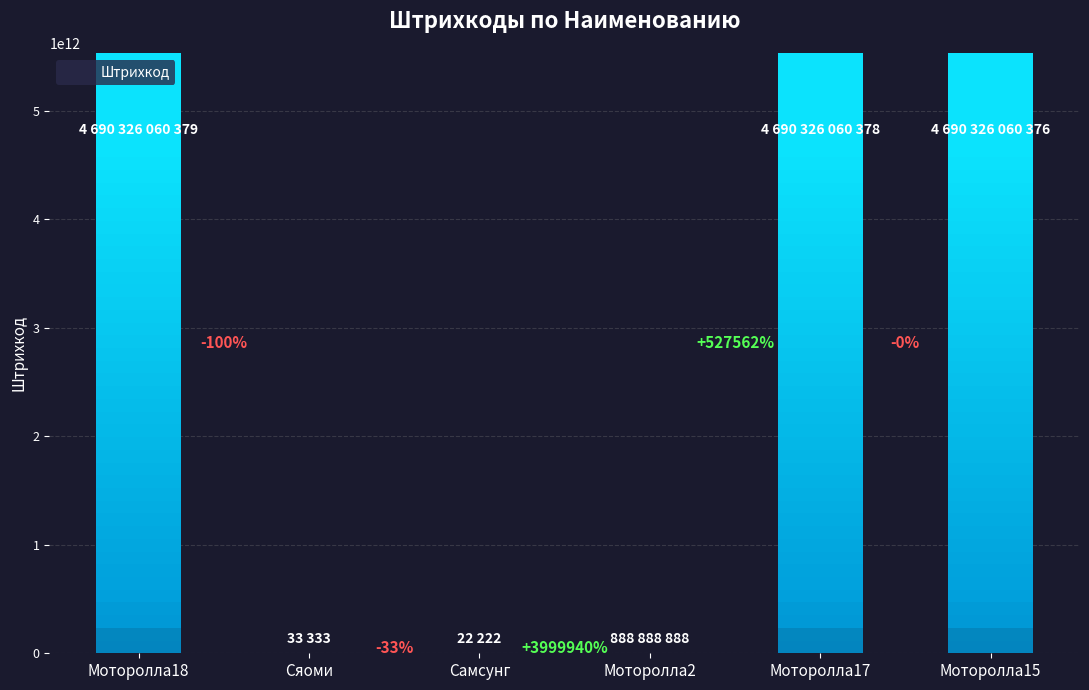

True or false: the data shows 7800677549551 at Моторолла15.

False